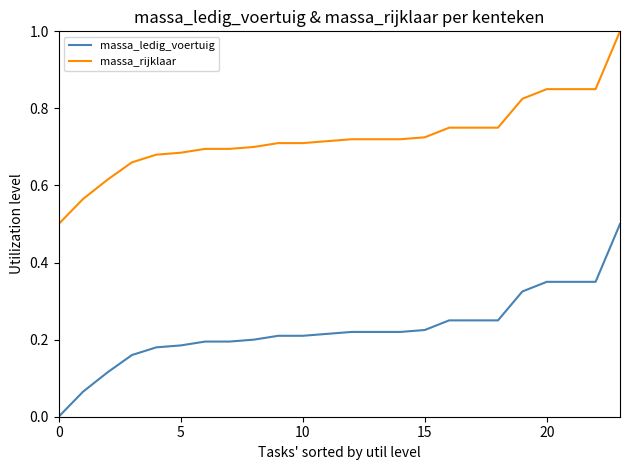

List the series in order of their peak value, lowest first.

massa_ledig_voertuig, massa_rijklaar